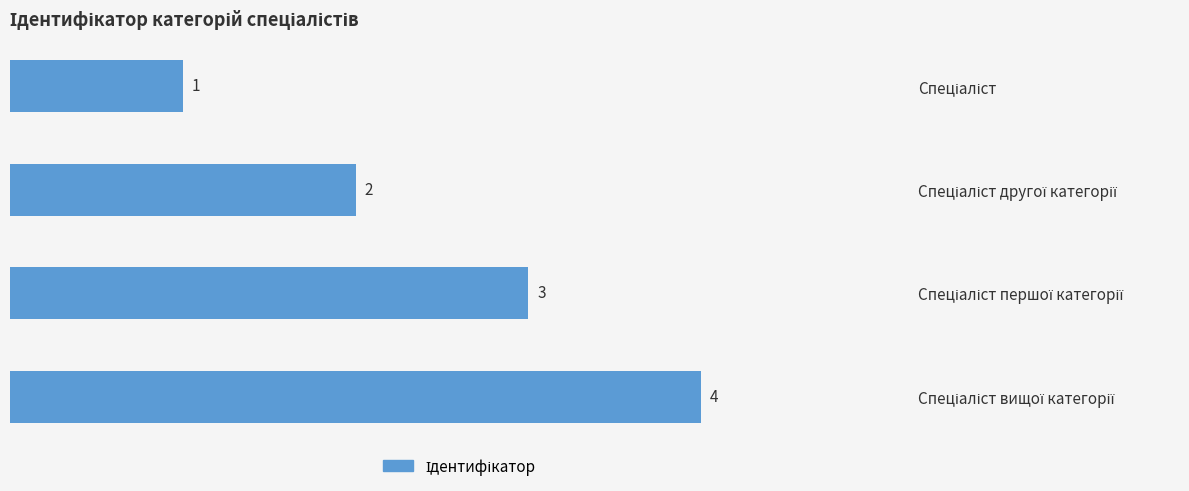

How many values are between 2 and 4?

3